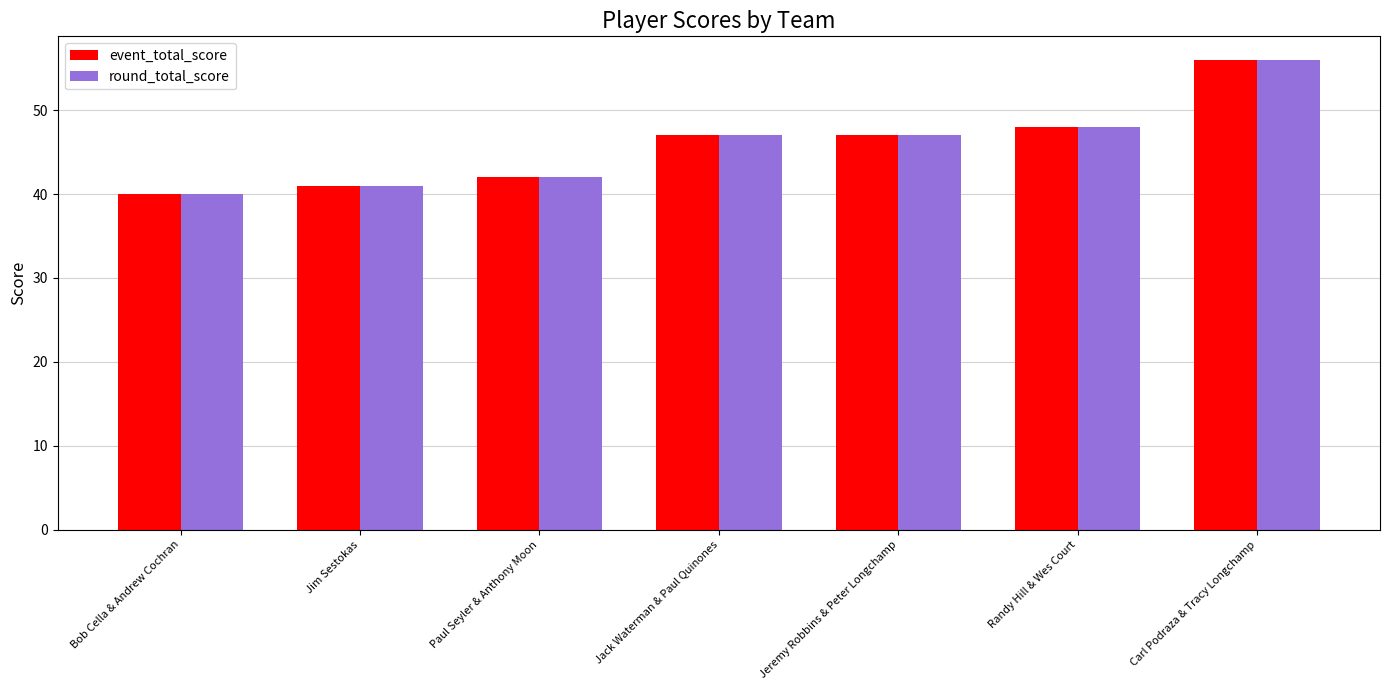

How many bars are there in each group?

2